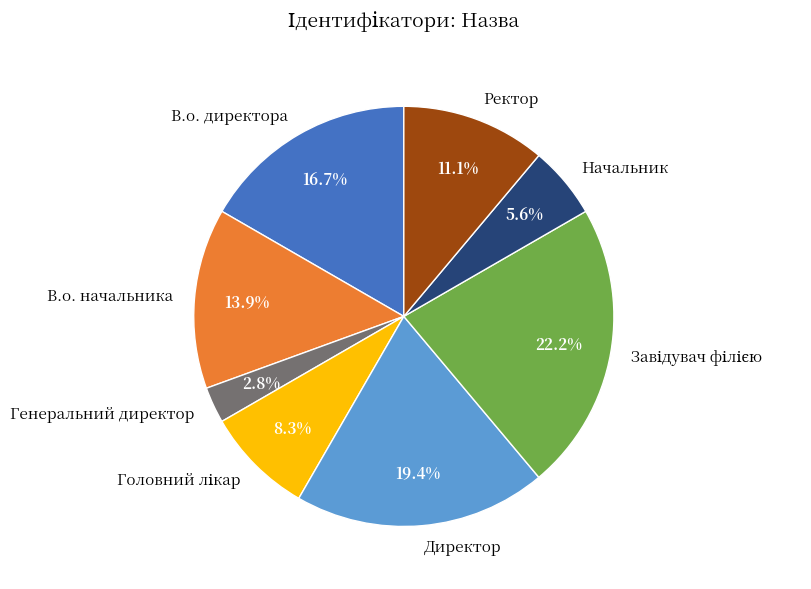

How many slices are in this pie chart?

8